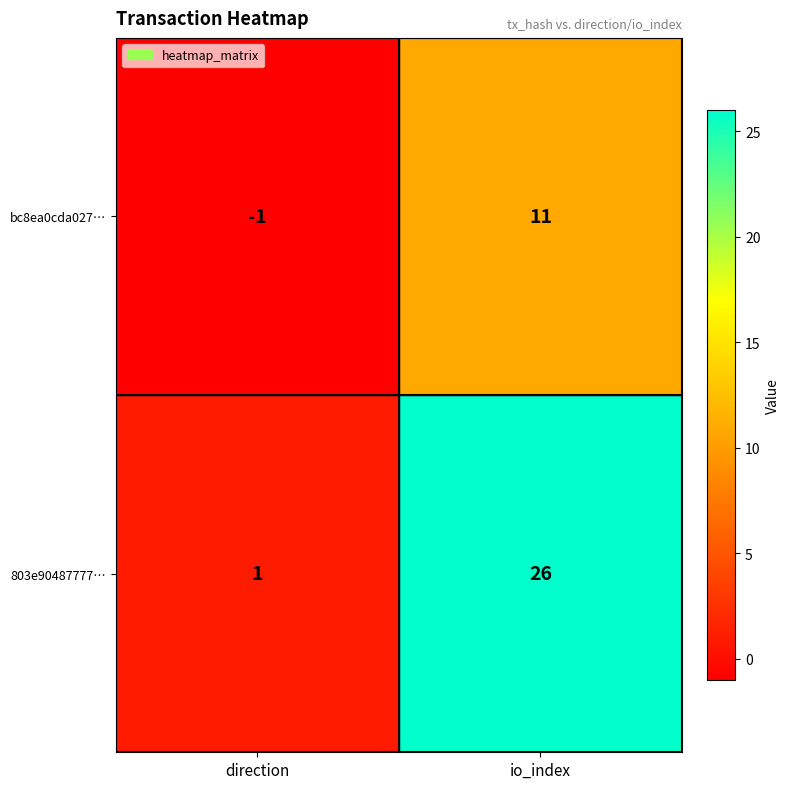

Which series has the largest range (max minus min)?

803e90487777…